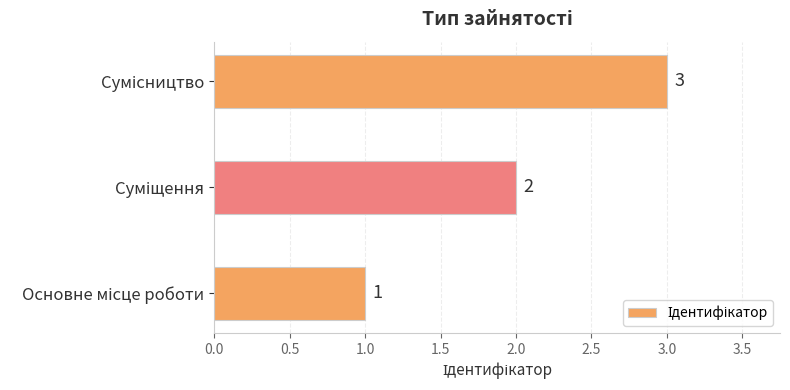

What is the sum of all values?

6